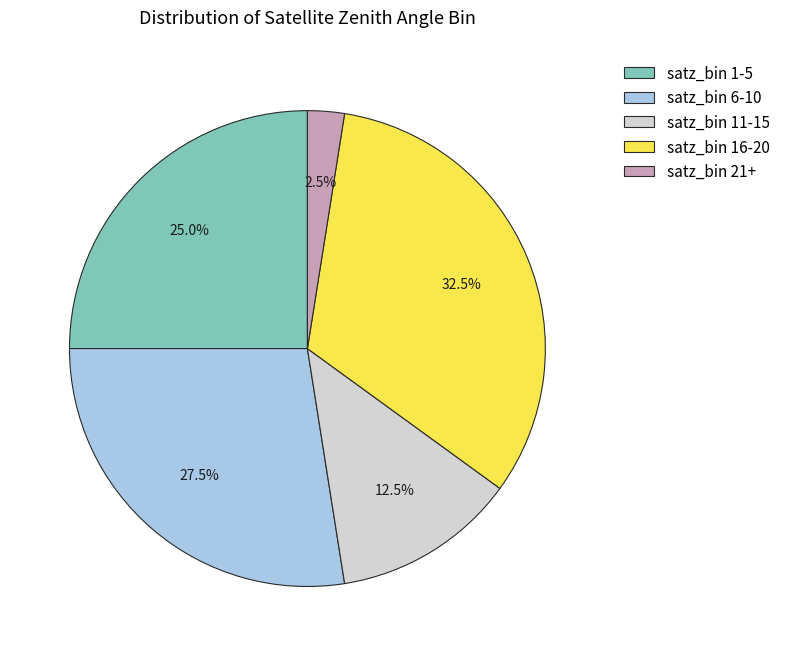

Is there a majority slice in this chart?

No